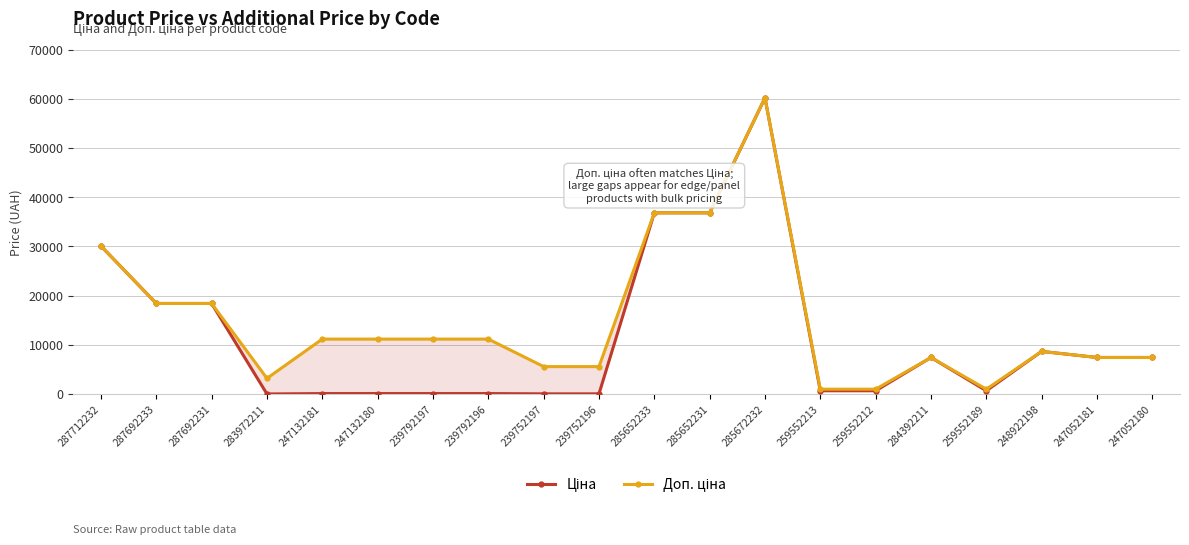

What value does the Доп. ціна series have at 259552189?

1004.1